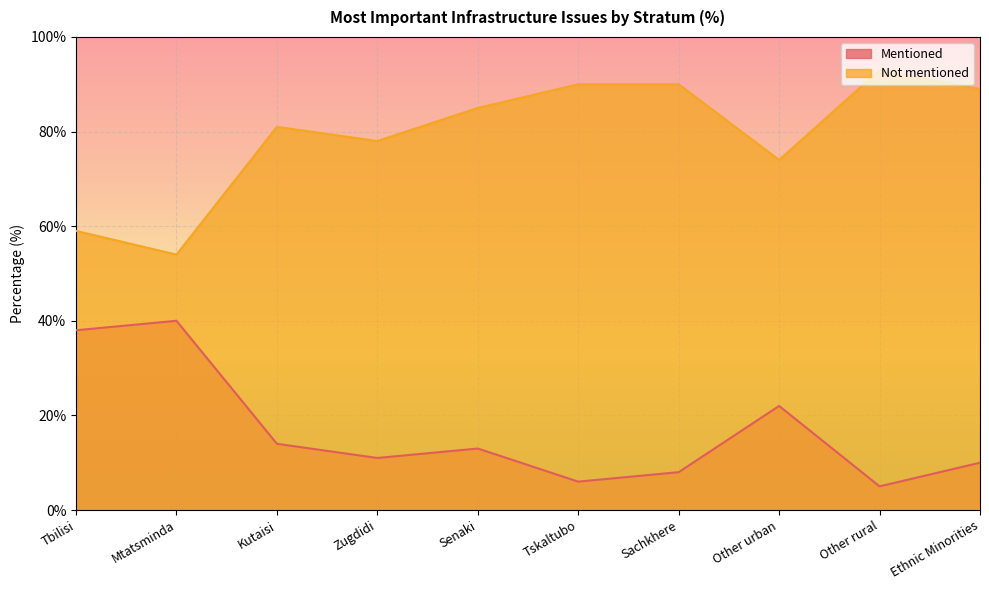

What position from the left is Zugdidi?

4